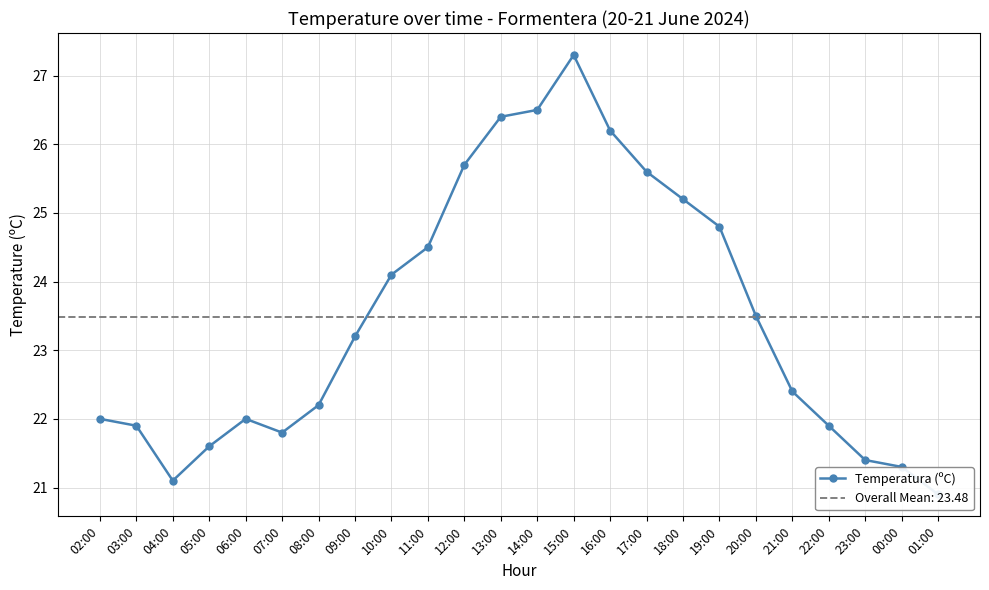

What is the maximum value shown in the chart?

27.3